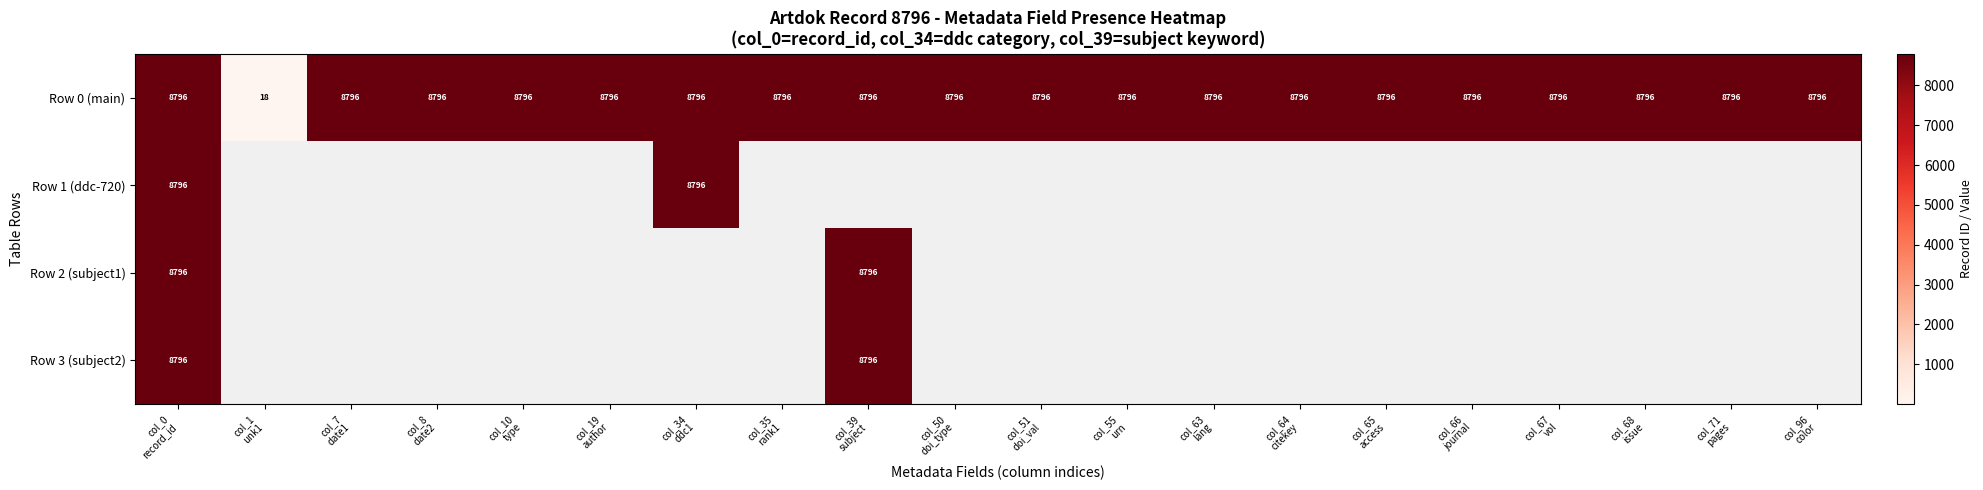

At how many categories does at least one series exceed 1109?

19